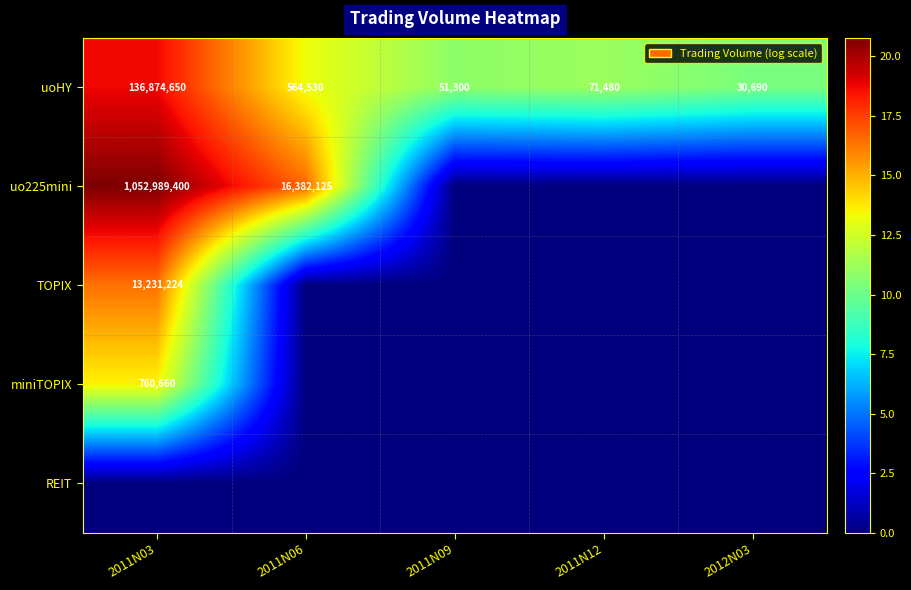

True or false: uoHY has a value of 564530 at 2011N06.

True